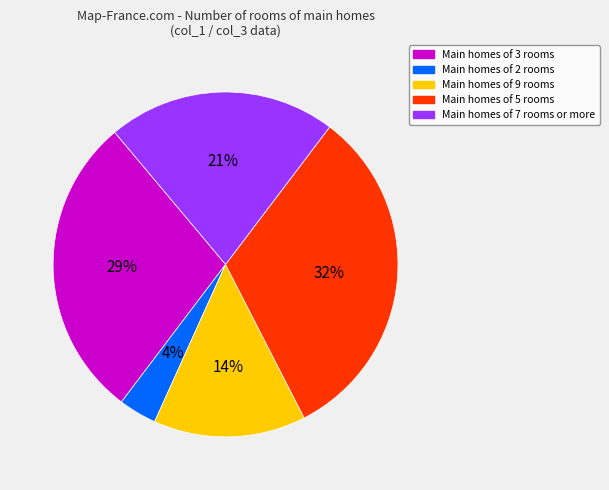

Is there a majority slice in this chart?

No